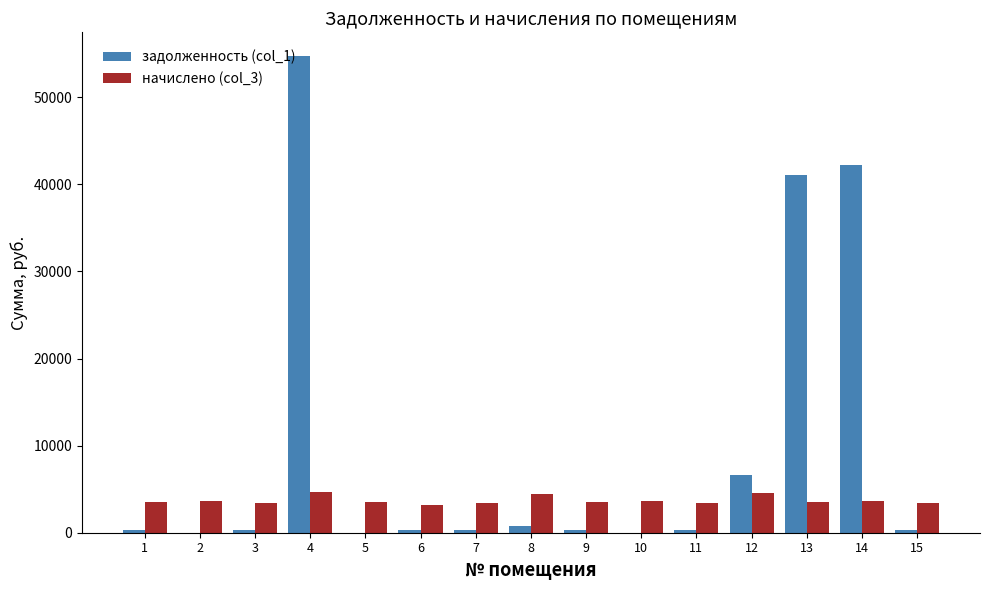

Which series changed the most between 2 and 13?

задолженность (col_1)